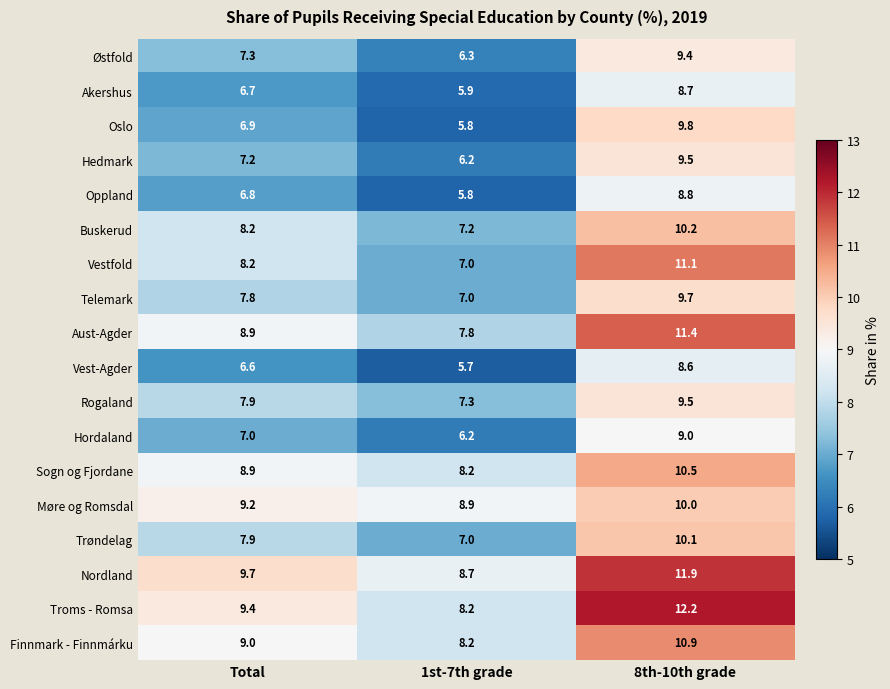

List the labels in order of Aust-Agder value, largest first.

8th-10th grade, Total, 1st-7th grade